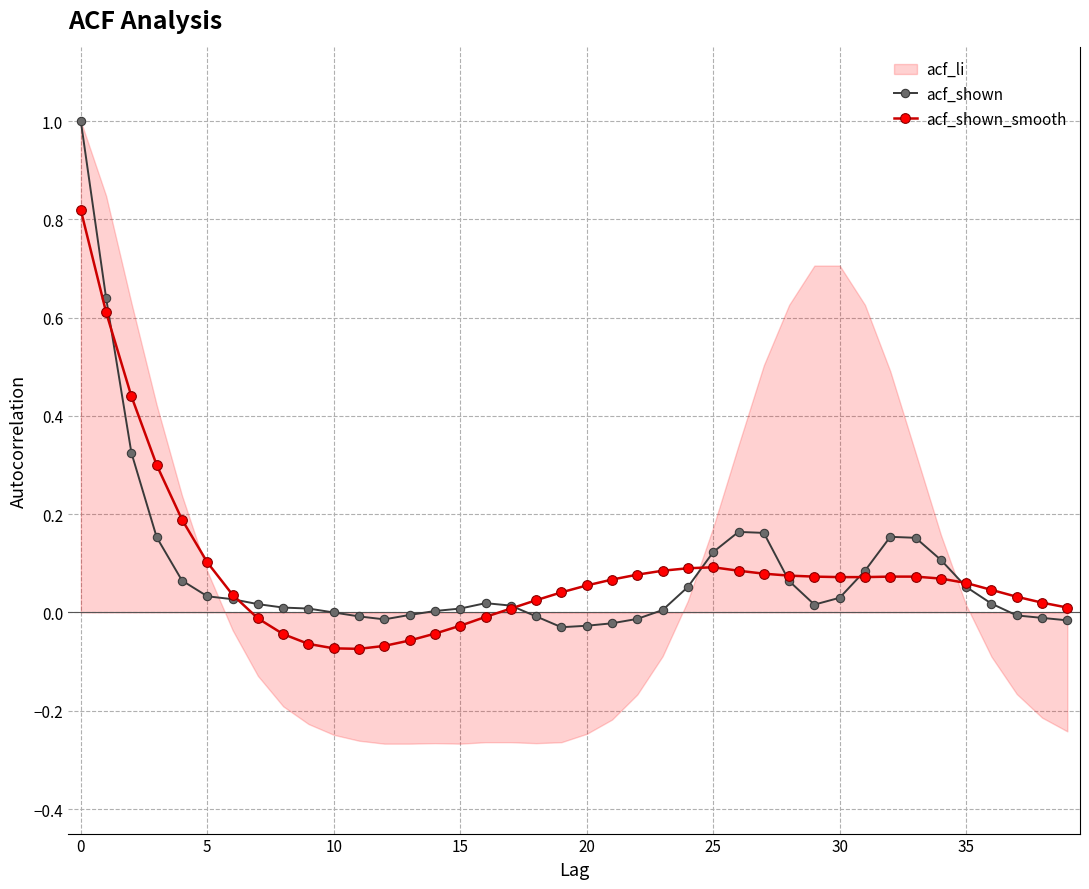

What is the difference between the acf_shown_smooth values at 32 and 16?

0.1